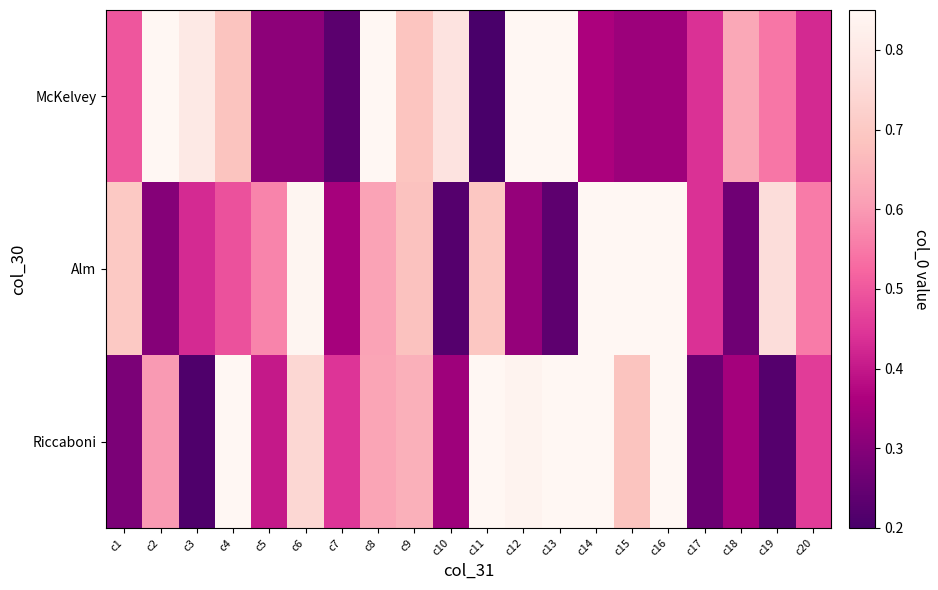

At which category is the sum across all series the highest?

c14